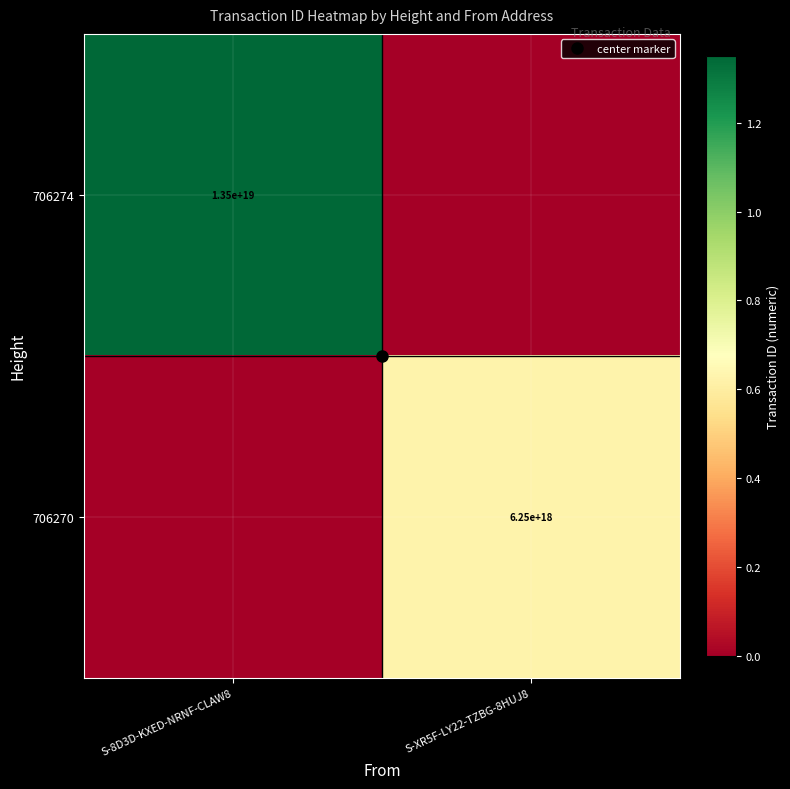

Which category has the highest value in the 706270 series?

S-XR5F-LY22-TZBG-8HUJ8